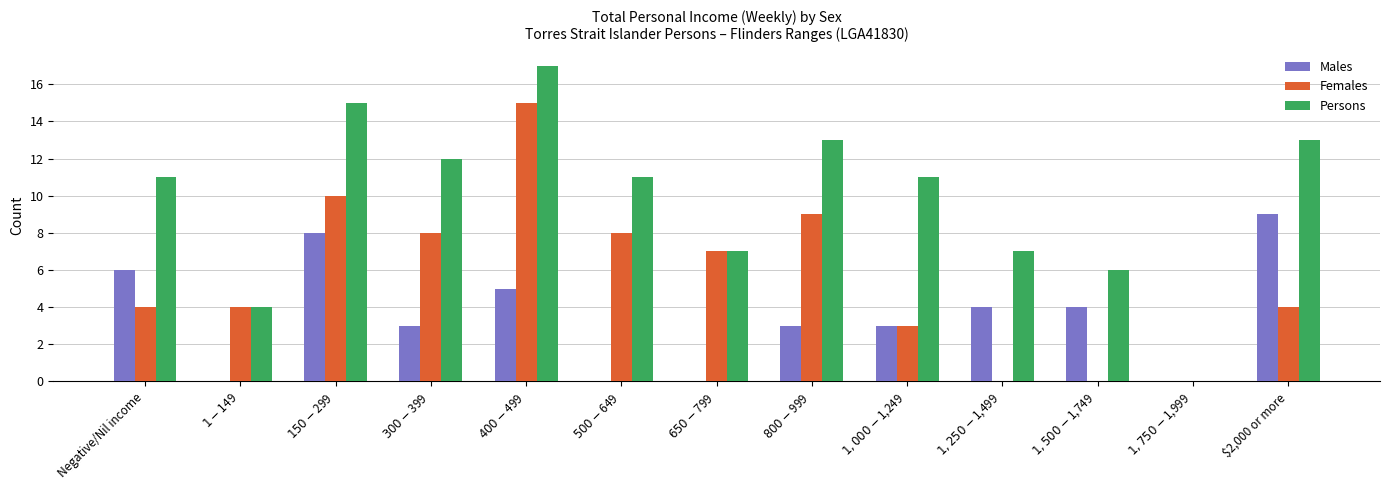

Are the bars horizontal?

No